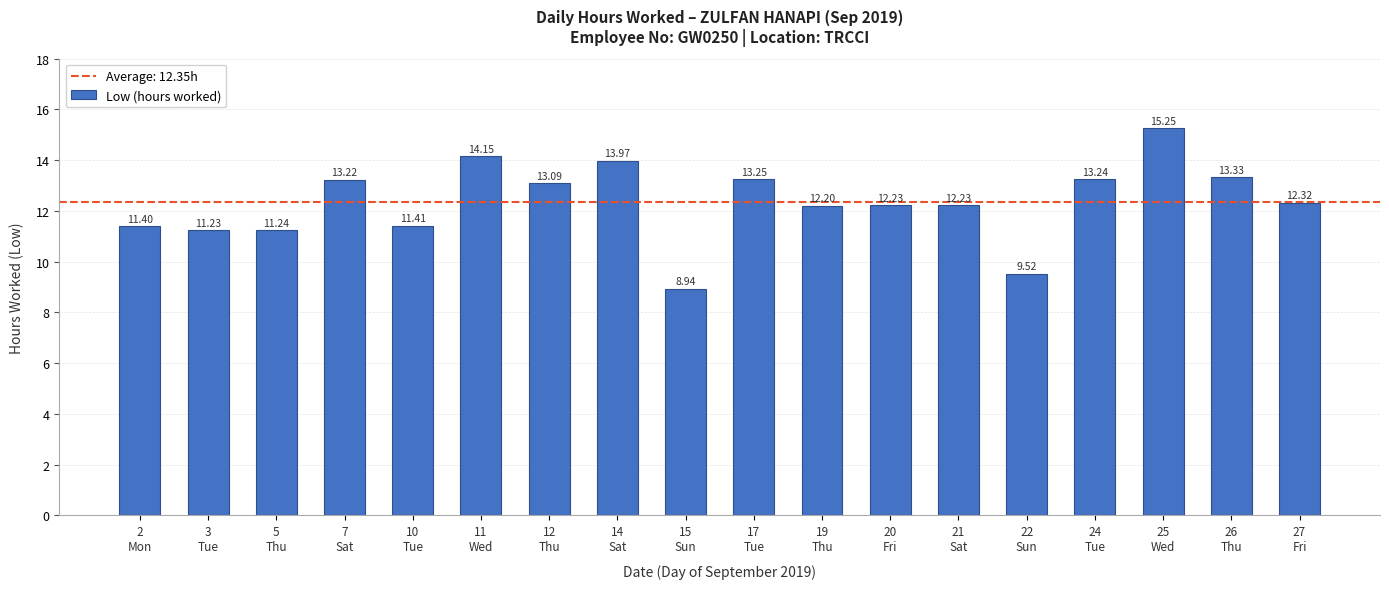

What is the difference between the maximum and minimum values?

6.3